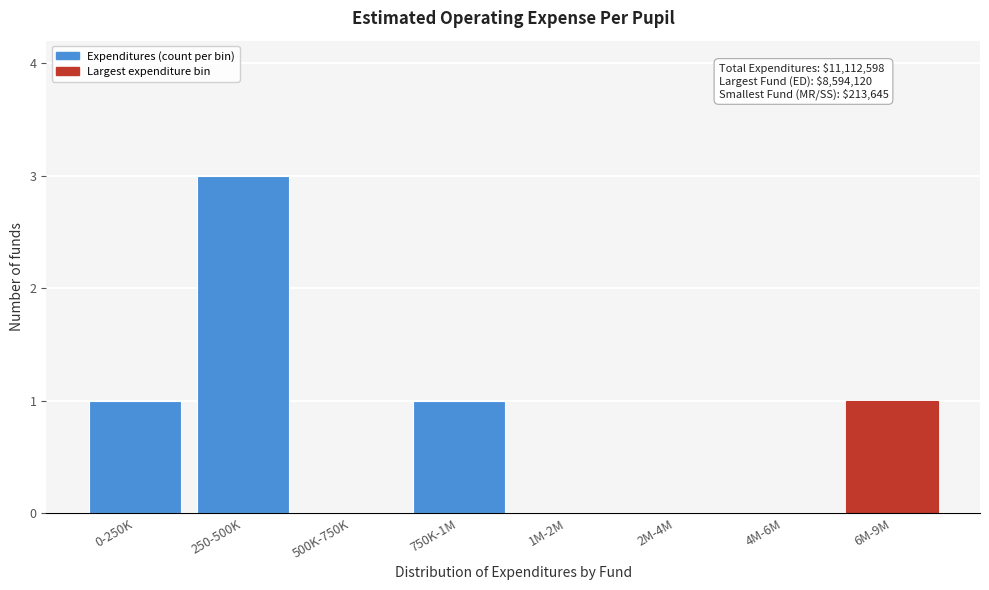

Reading left to right, transcribe all the data shown in this chart.

0-250K=1	250-500K=3	500K-750K=0	750K-1M=1	1M-2M=0	2M-4M=0	4M-6M=0	6M-9M=1